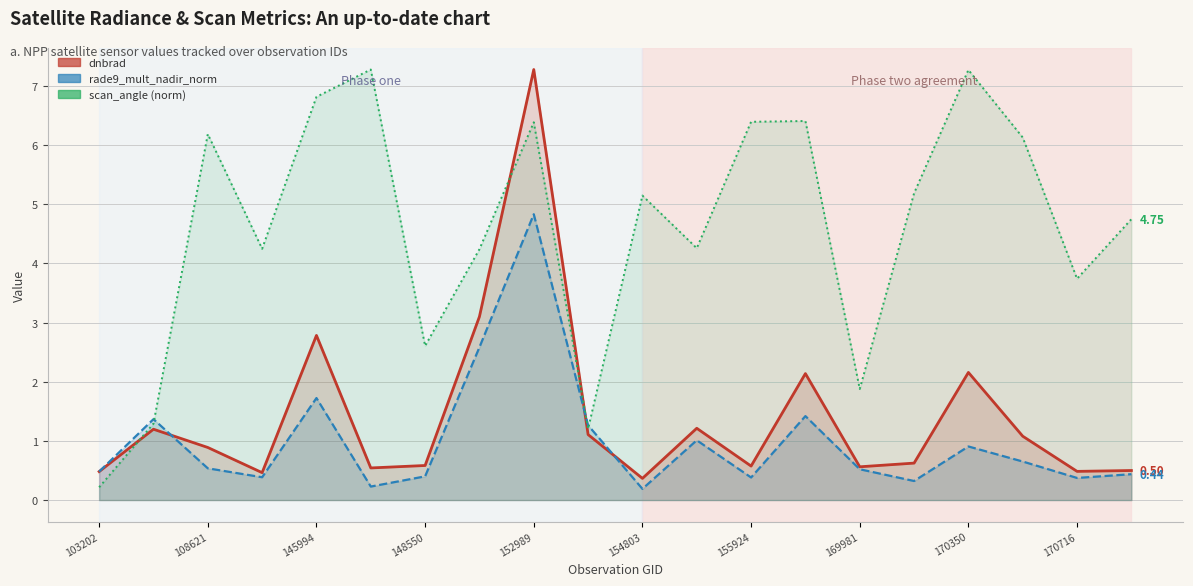

At which category is the sum across all series the highest?

152989